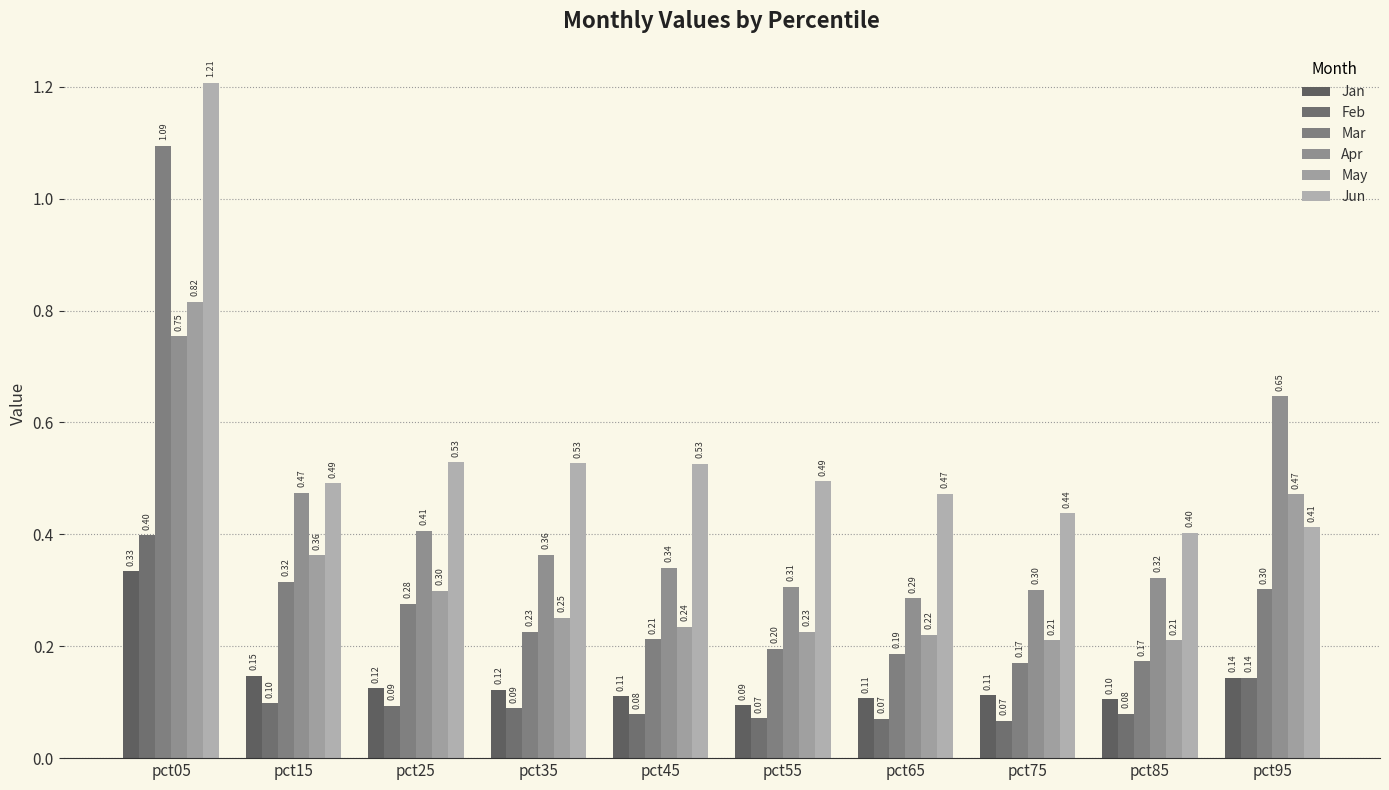

Are the bars grouped side by side (vs. stacked)?

Yes